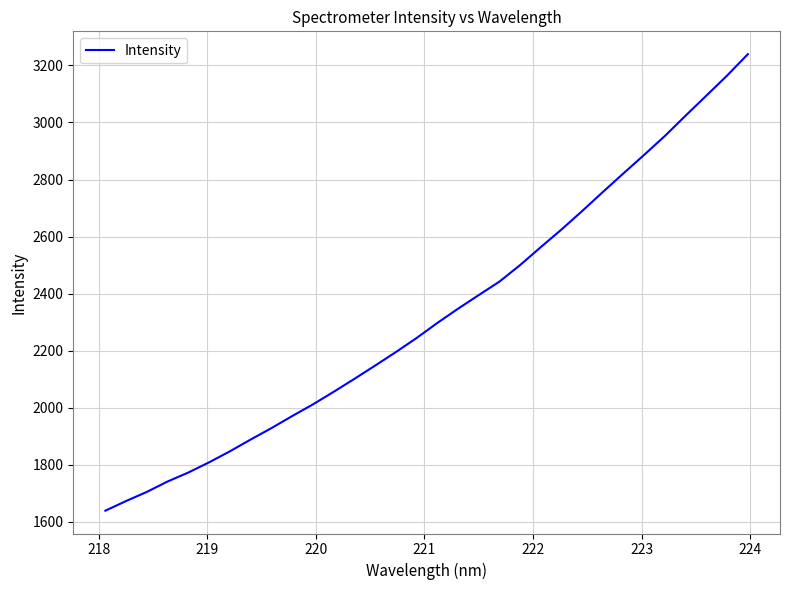

What is the maximum value shown in the chart?

3239.7